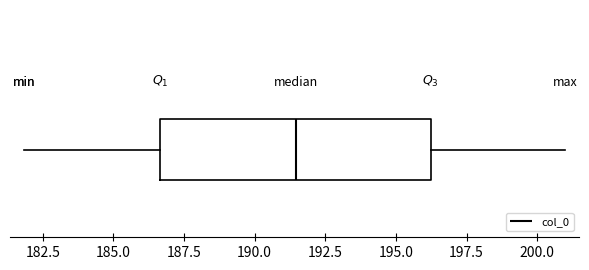

Read this box plot against the x-axis: the position of the median line, the range covered by the box, and the ends of both whiskers. The values are not printed on the chart, so give them approximately, as read against the axis.

median 191.5, box 186.5 to 196.0, whiskers 182.0 to 201.0